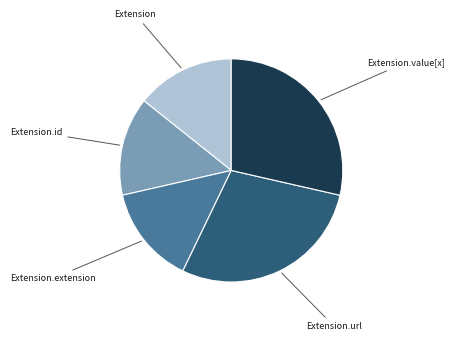

Is there any slice that represents more than half of the pie?

No